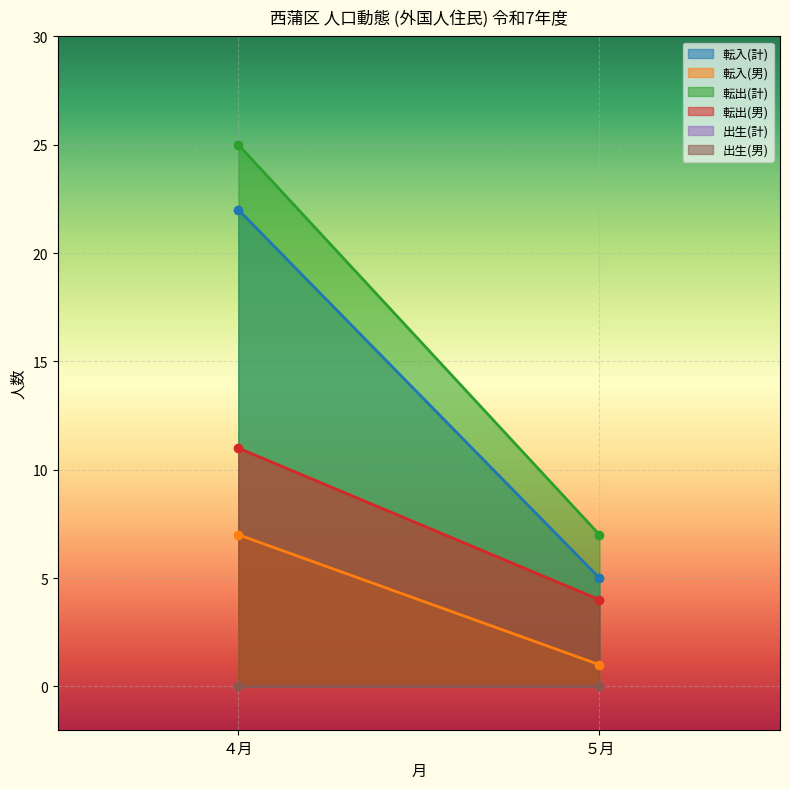

Which has a higher value, ４月 or ５月?

４月